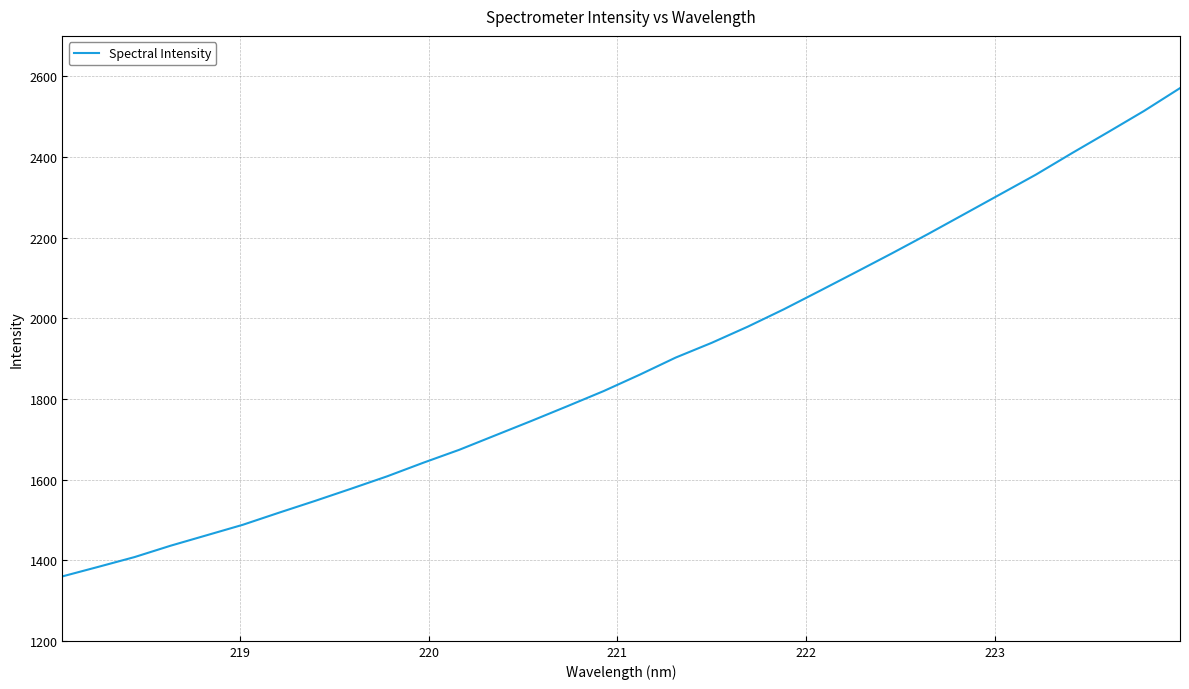

What is the difference between the maximum and minimum values?

1210.7